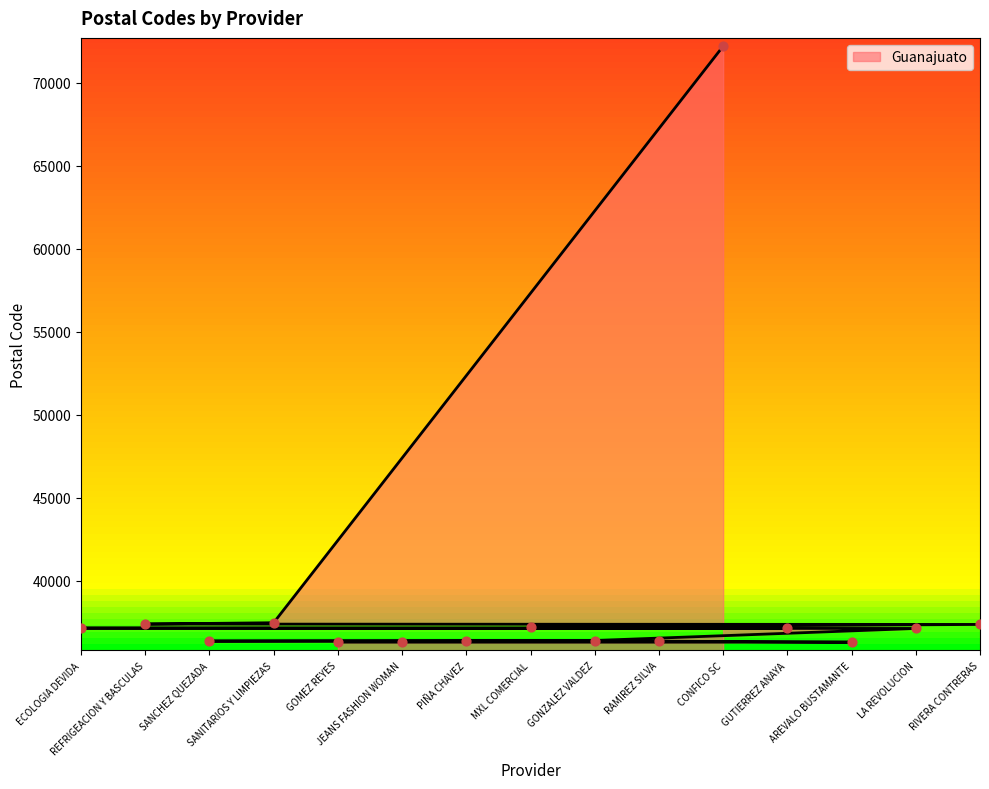

What is the change in value from CONFICO SC to GUTIERREZ ANAYA?

-35030